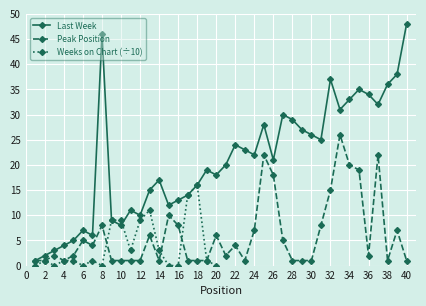

What is the value of the Peak Position point at the 7th from the left?

4